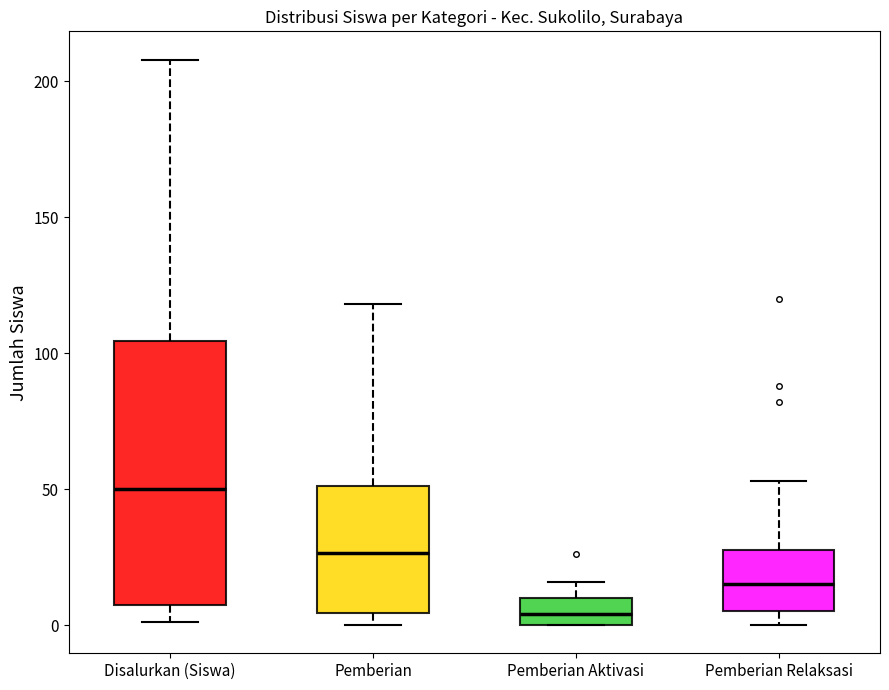

Which box is the tallest, from its lower edge to its upper edge?

Disalurkan (Siswa)